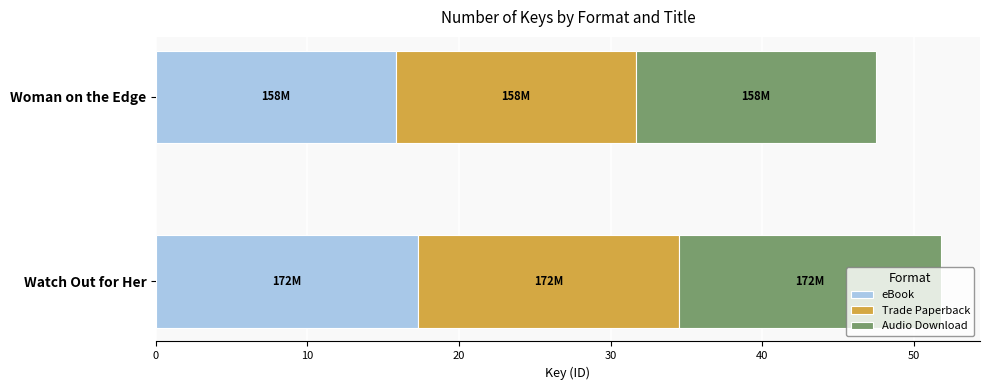

The value of eBook at Woman on the Edge is 15.8. True or false?

True